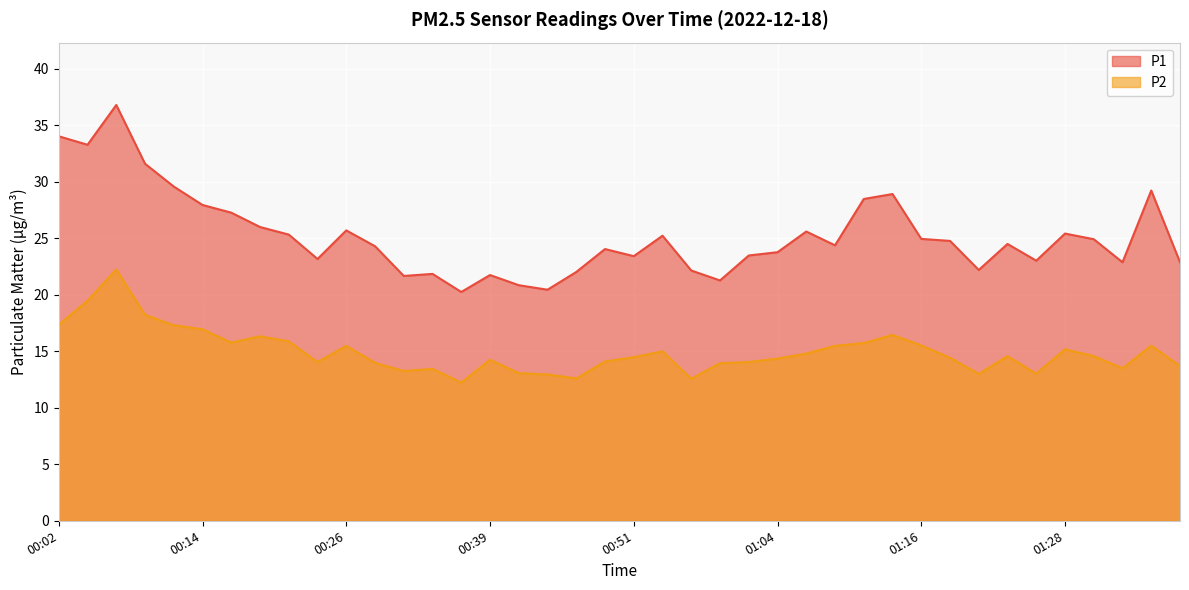

The value of P2 at 01:01 is 14.1. True or false?

True